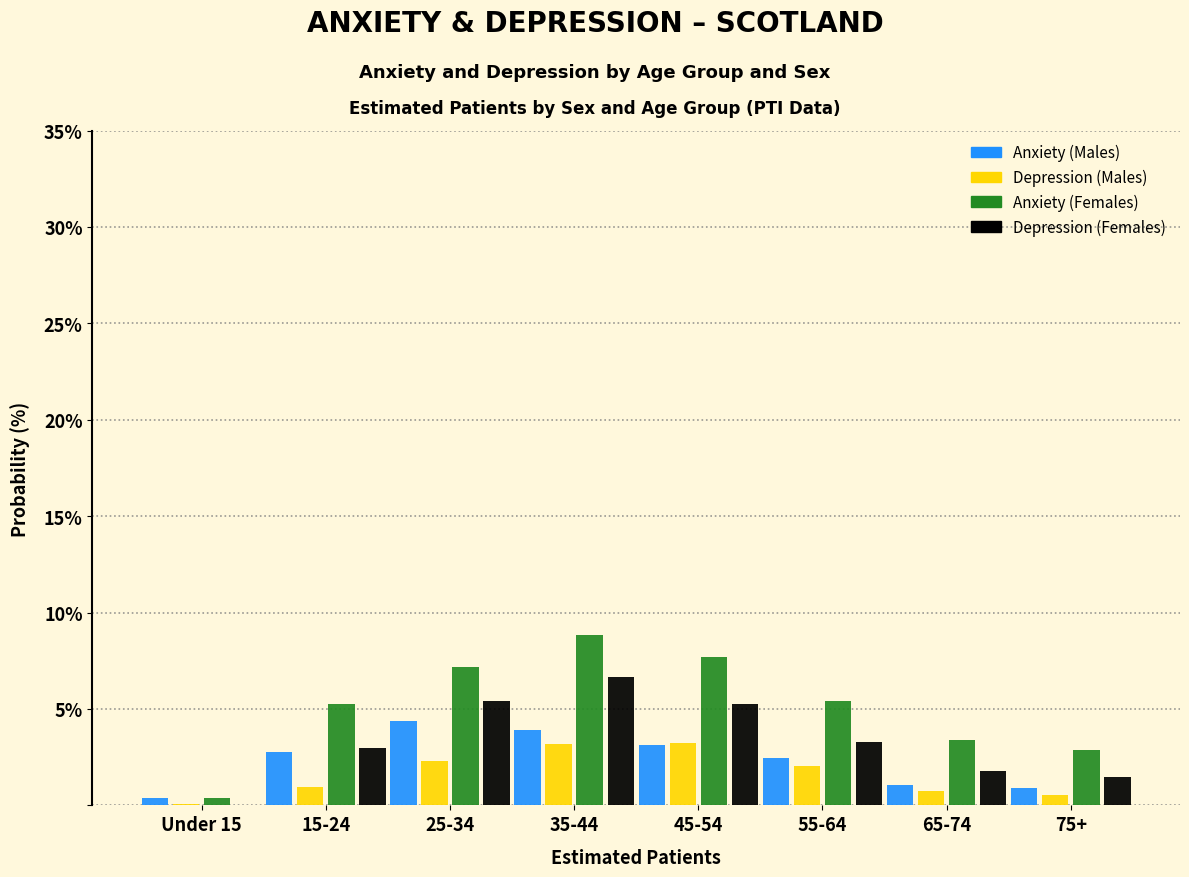

Which series changed the most between 15-24 and 25-34?

Depression (Females)